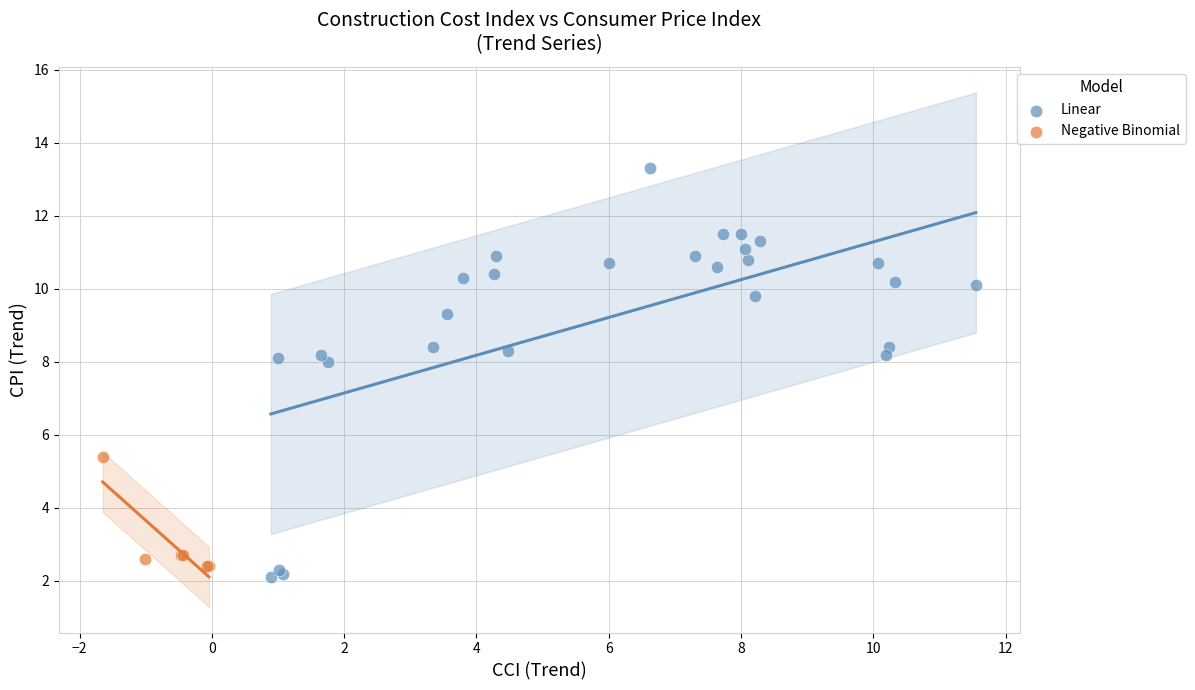

Which series contains the highest Y value?

Linear